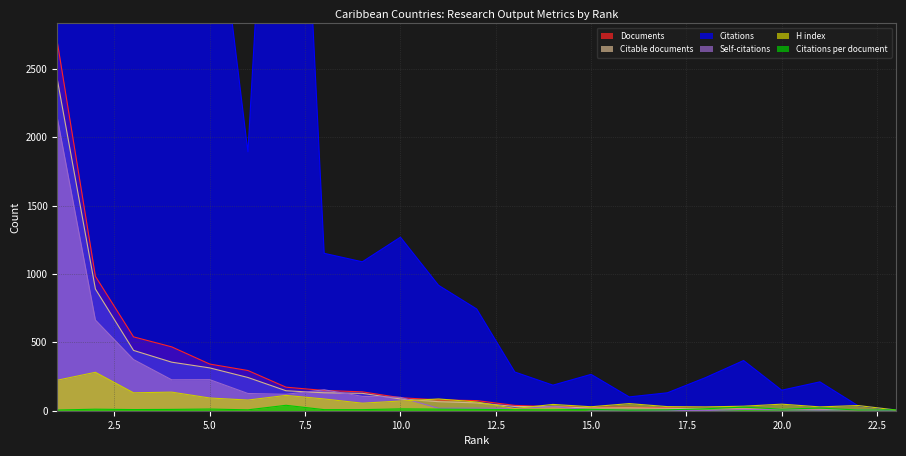

What is the maximum value for Self-citations?

2142.0